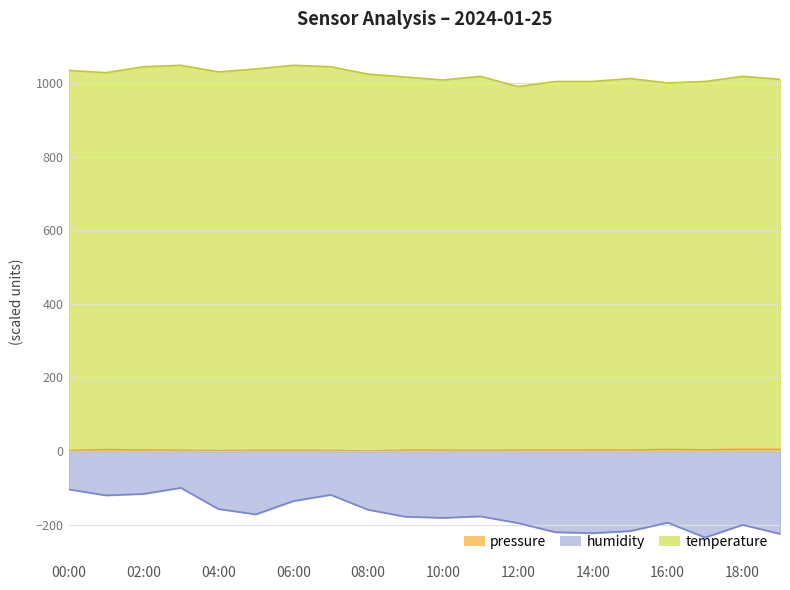

At which label does temperature first exceed 1018?

00:00